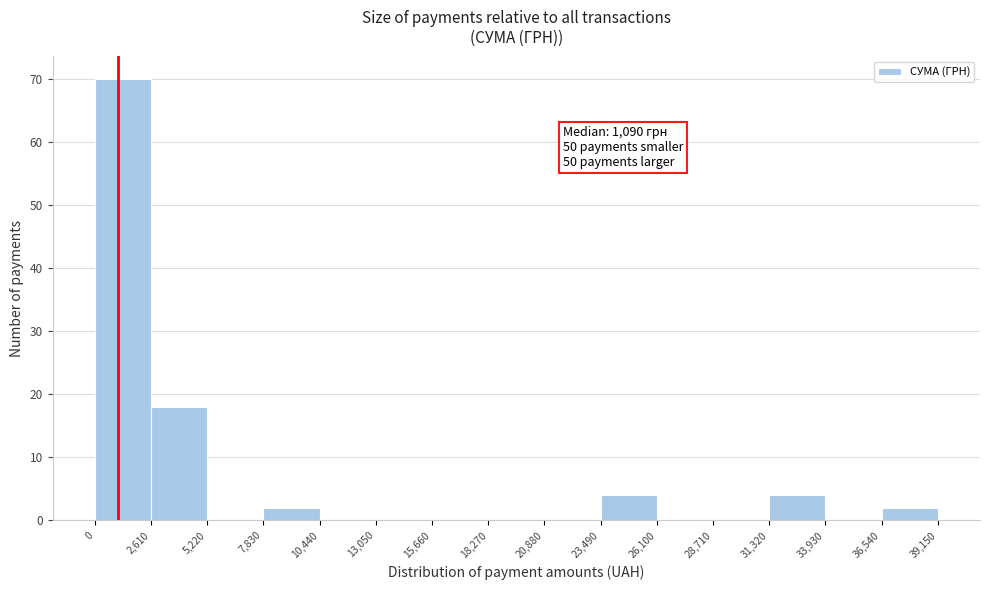

Over which range of the x-axis is the bar tallest?

0 to 2,610